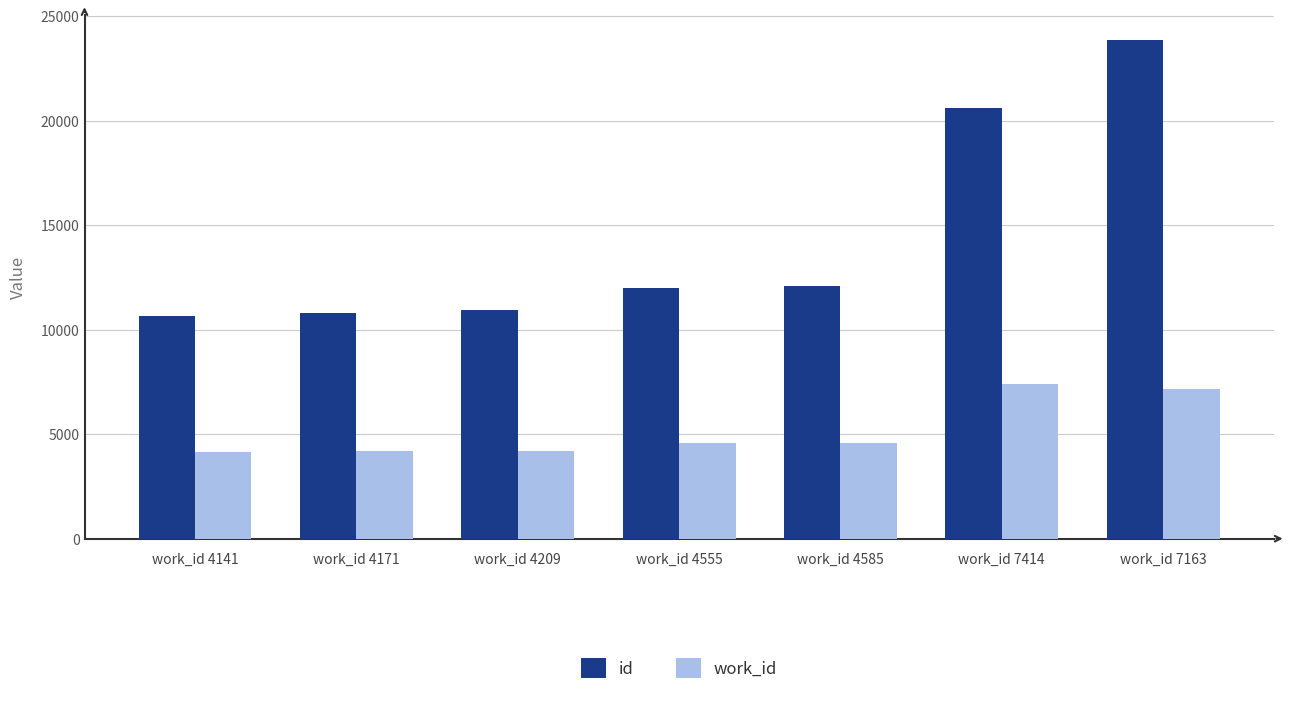

What is the greatest value displayed?

23863